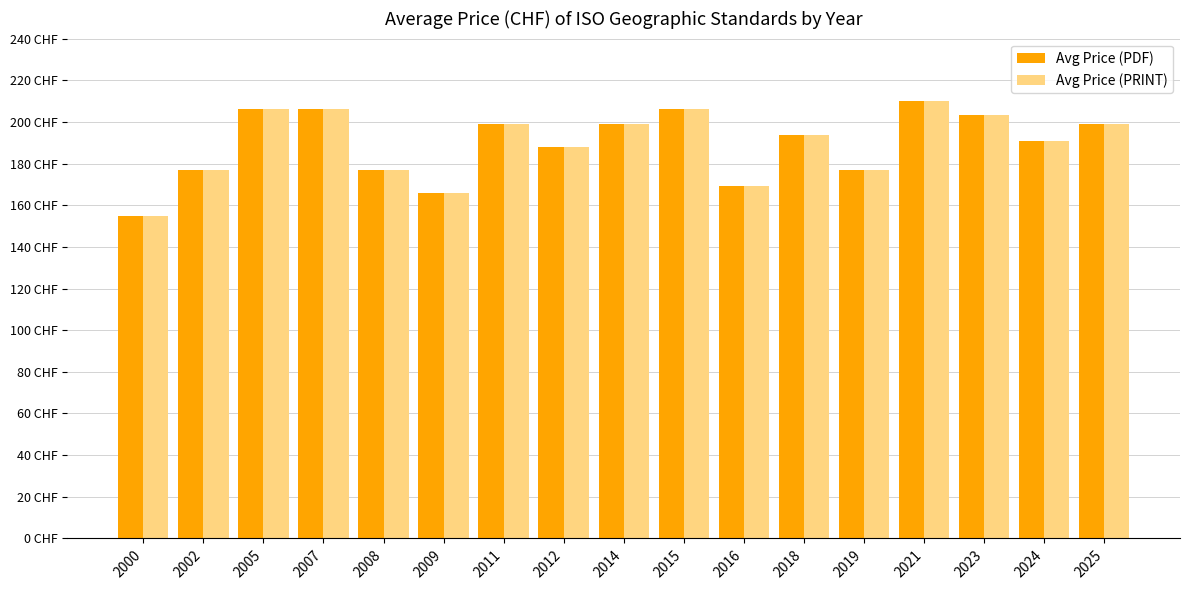

Reading left to right, extract all data points from this chart.

Avg Price (PDF): 155.0	177.0	206.3	206.3	177.0	166.0	199.0	188.0	199.0	206.3	169.3	193.5	177.0	210.0	203.4	190.8	199.0
Avg Price (PRINT): 155.0	177.0	206.3	206.3	177.0	166.0	199.0	188.0	199.0	206.3	169.3	193.5	177.0	210.0	203.4	190.8	199.0